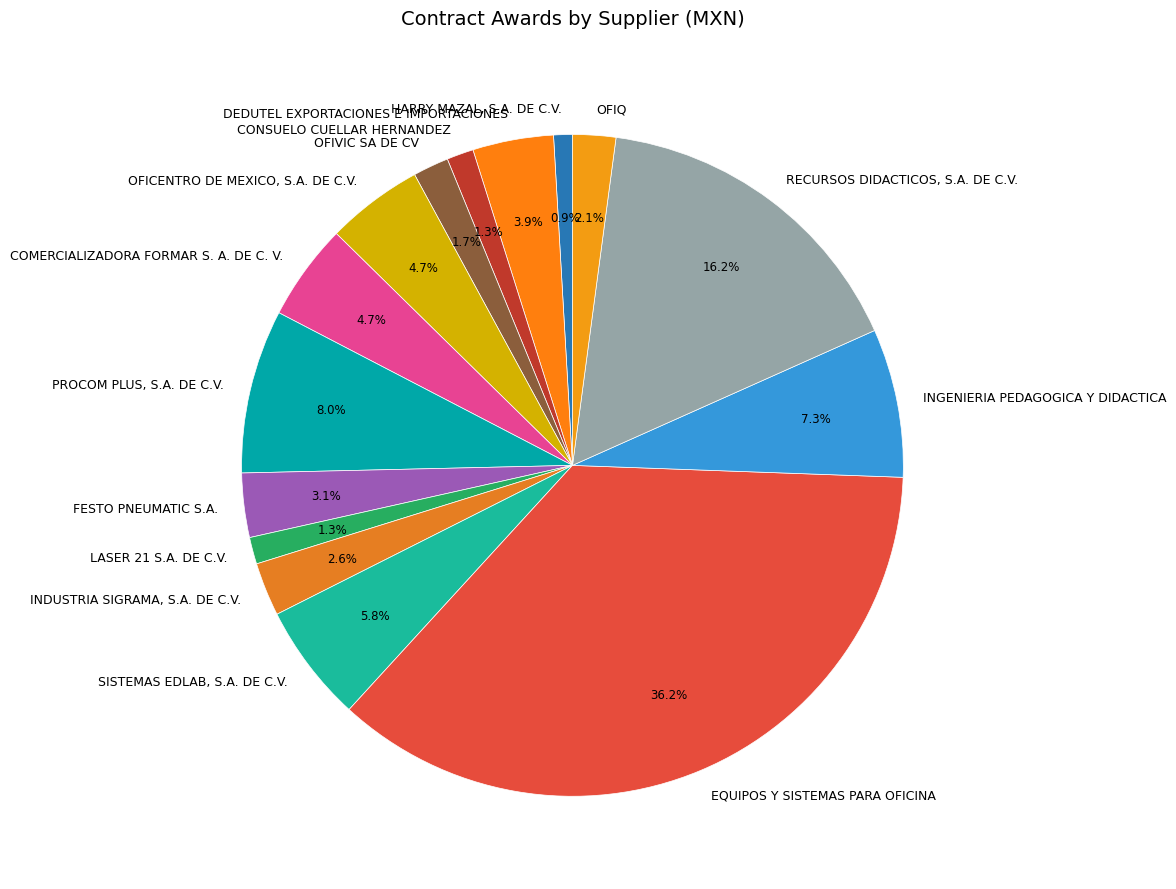

To the nearest percent, what is the average slice percentage?

7%